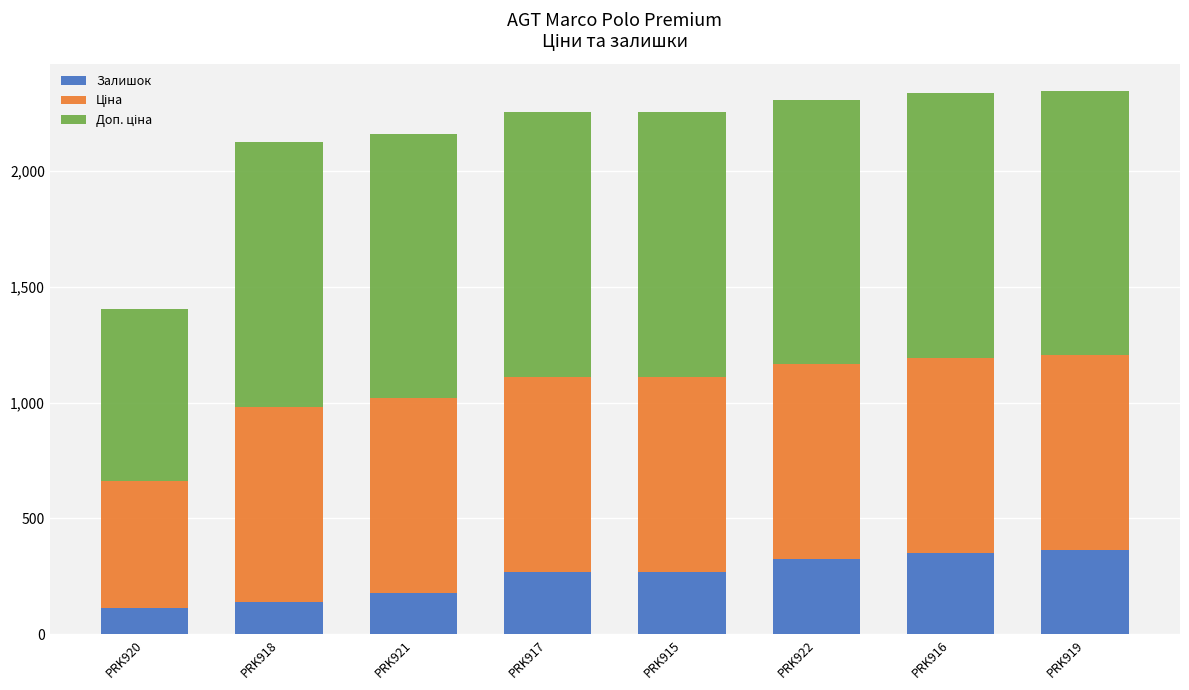

What is the sum of all Залишок values?

2006.0